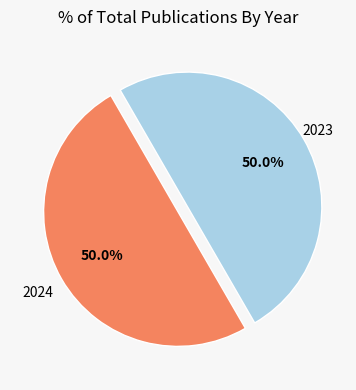

How many slices are in this pie chart?

2